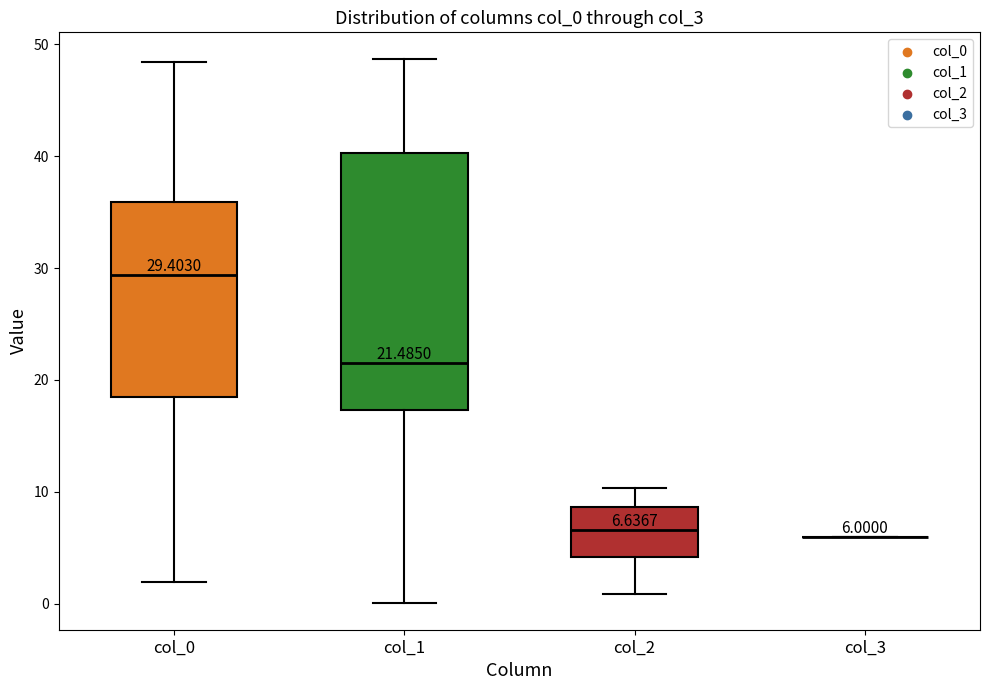

Which box is the tallest, from its lower edge to its upper edge?

col_1